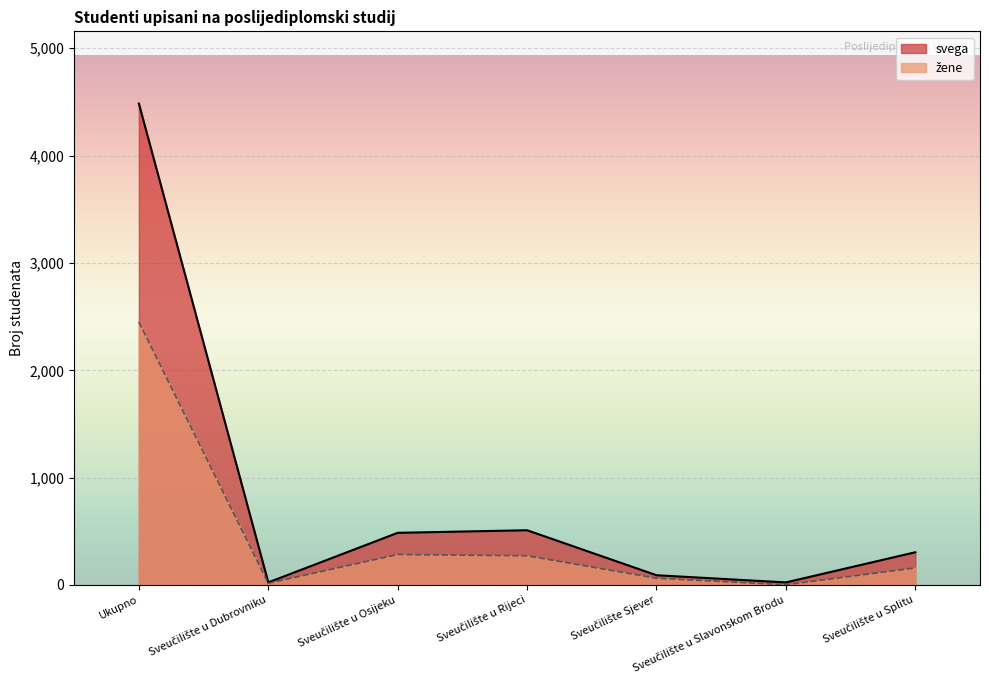

What is the difference between the highest and lowest values at Sveučilište u Osijeku?

202